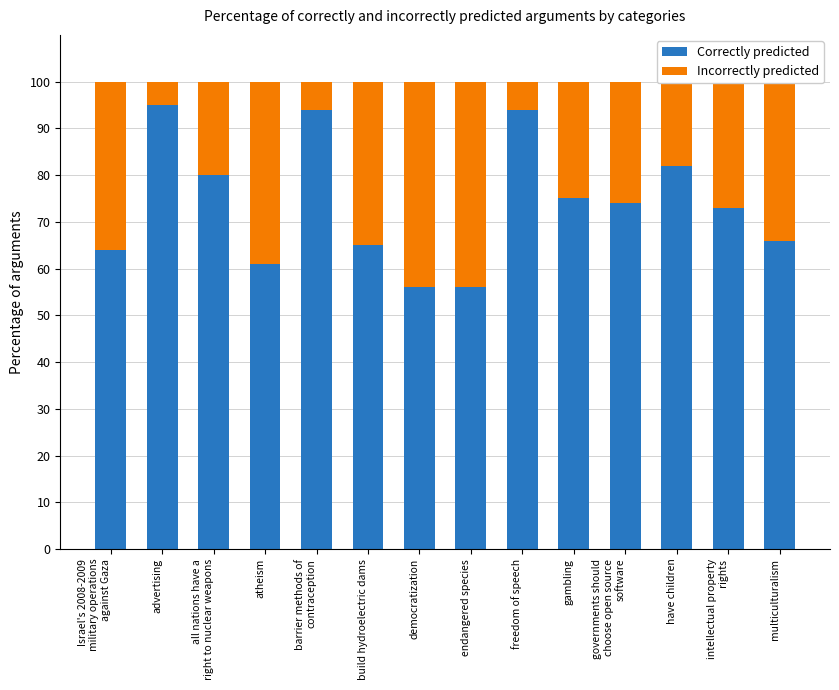

What is the total value across all series at endangered species?

100